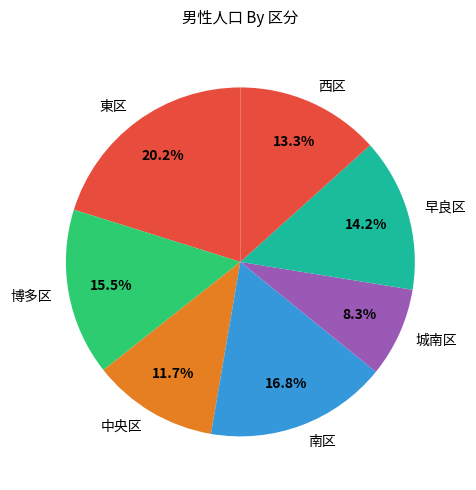

What portion of the pie excludes 西区?

86.7%